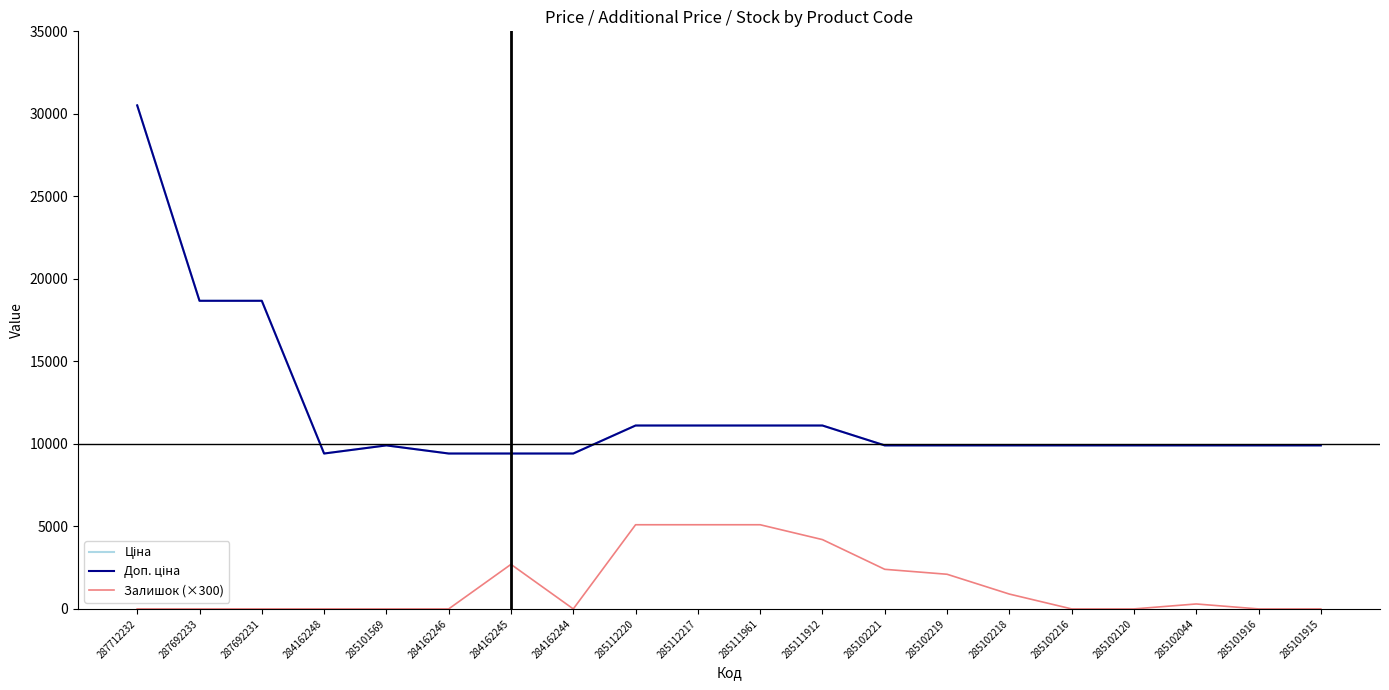

What is the maximum value shown in the chart?

30512.3